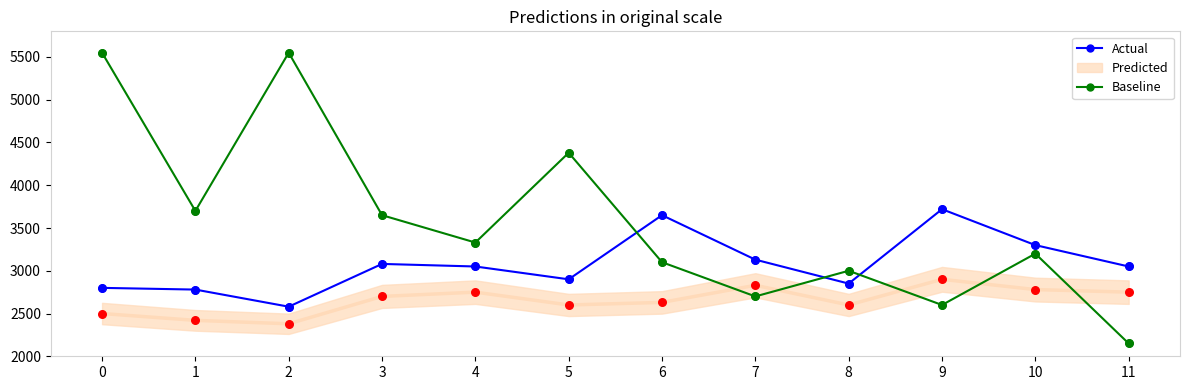

At how many categories does at least one series exceed 3076?

10